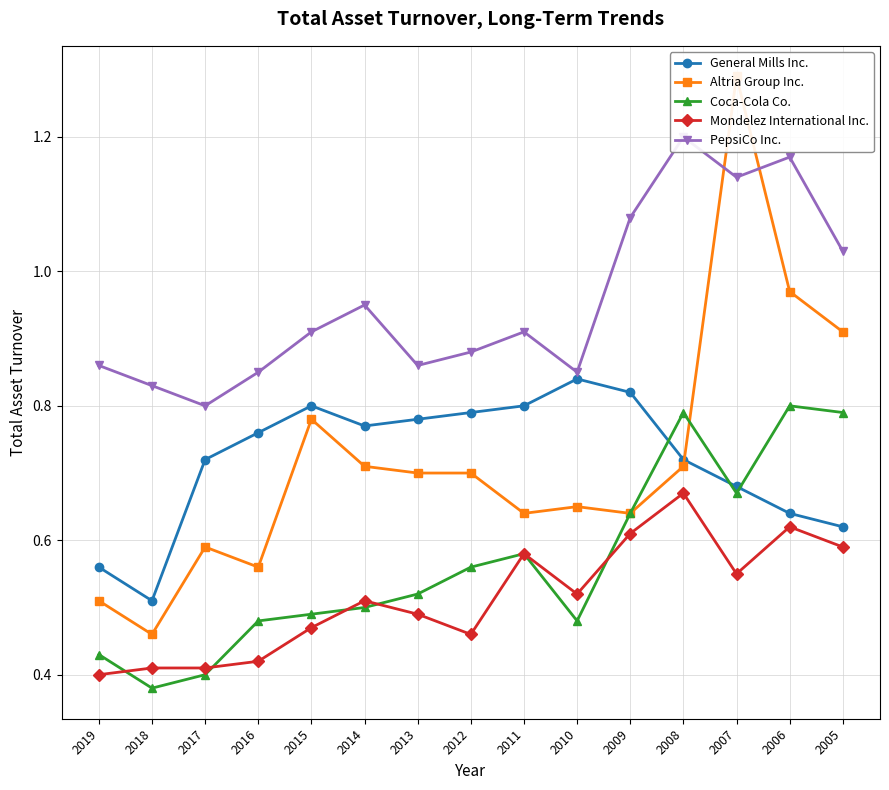

In PepsiCo Inc., how many points are lower than both neighbors (excluding endpoints)?

4